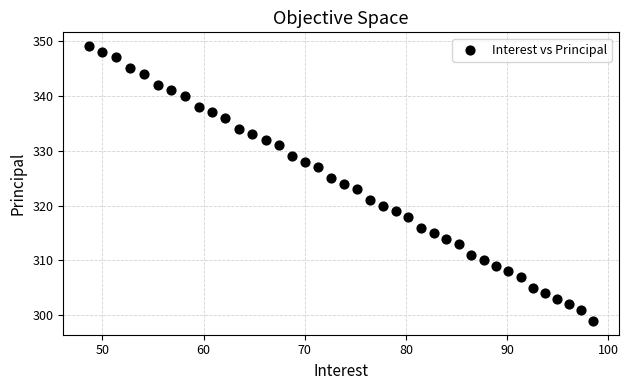

What is the range of Y values (max minus min)?

50